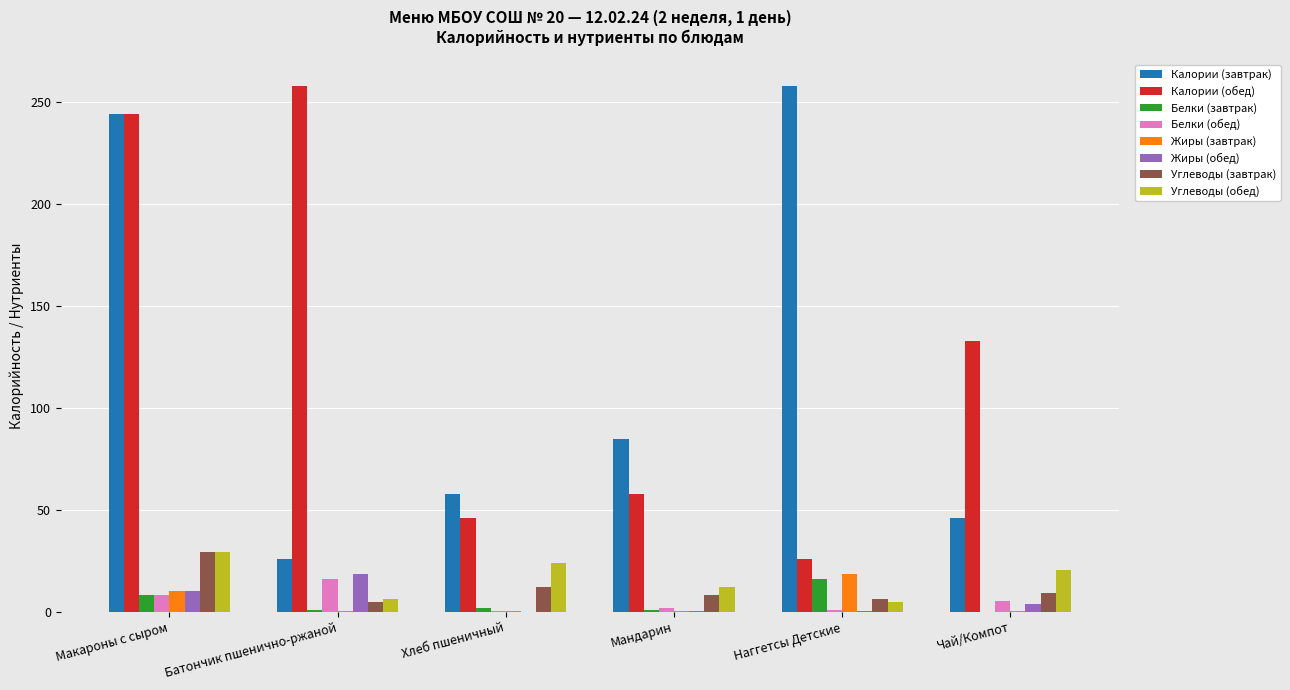

Is it true that Калории (завтрак) equals 244.0 at Макароны с сыром?

True